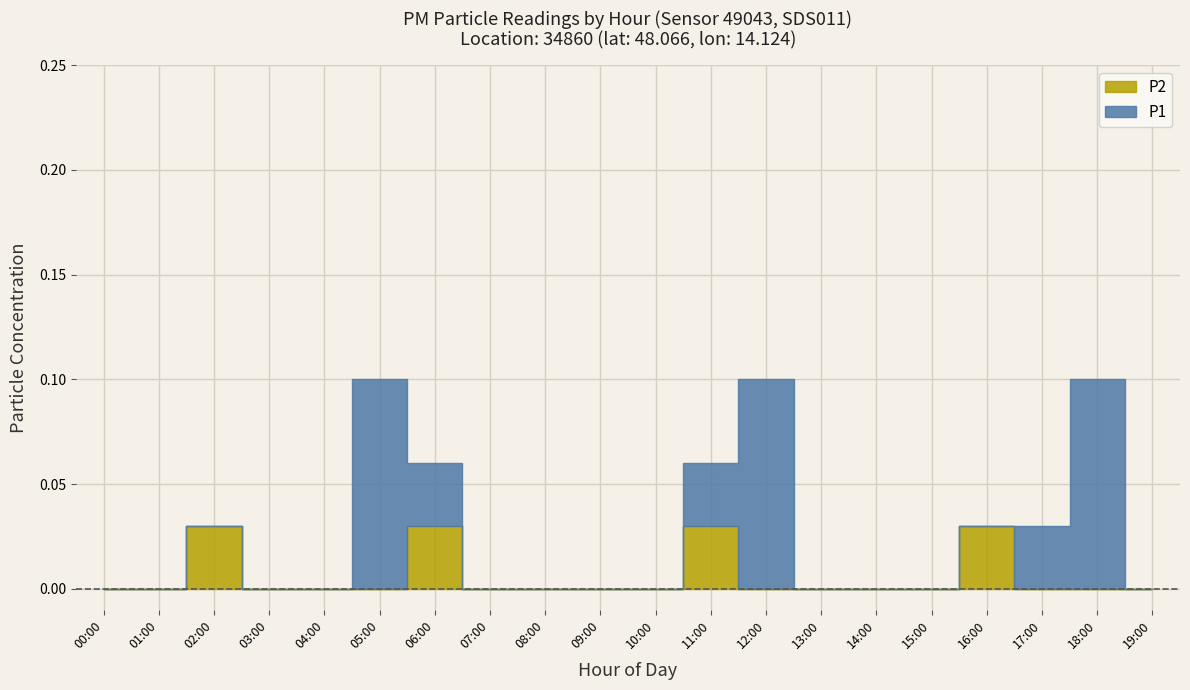

How many values in P2 are above zero?

4